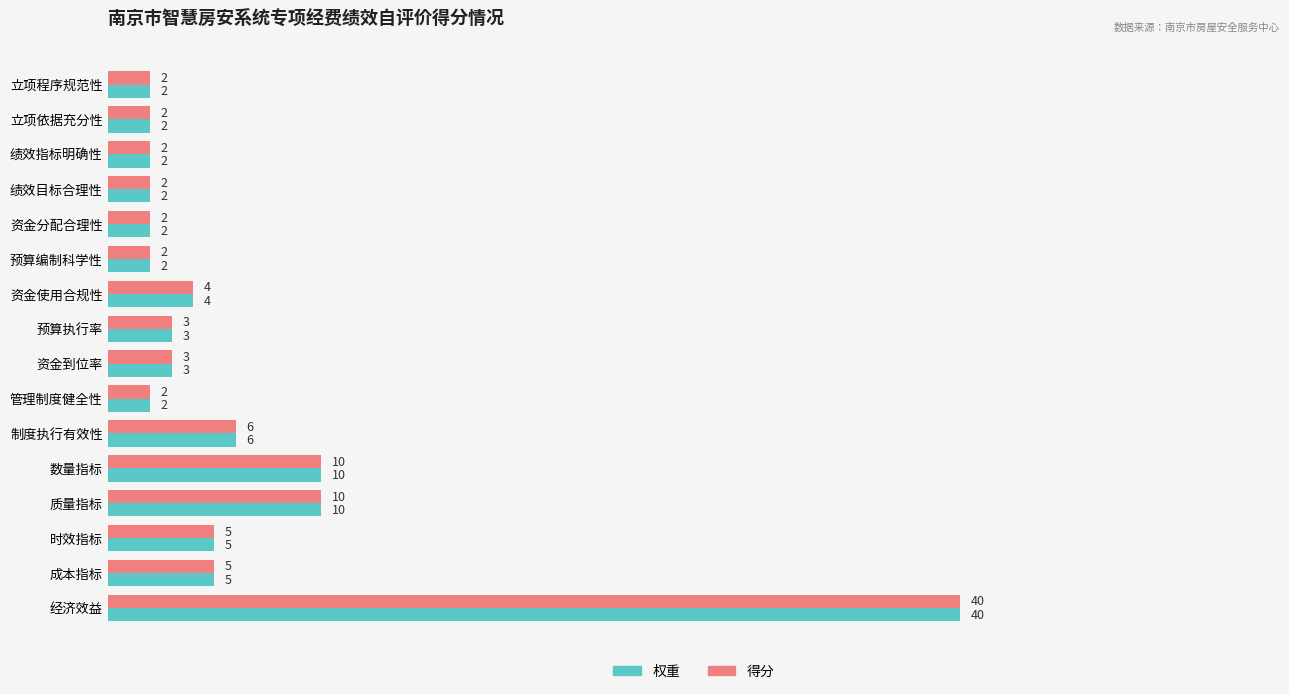

Is it true that 权重 equals 6 at 制度执行有效性?

True